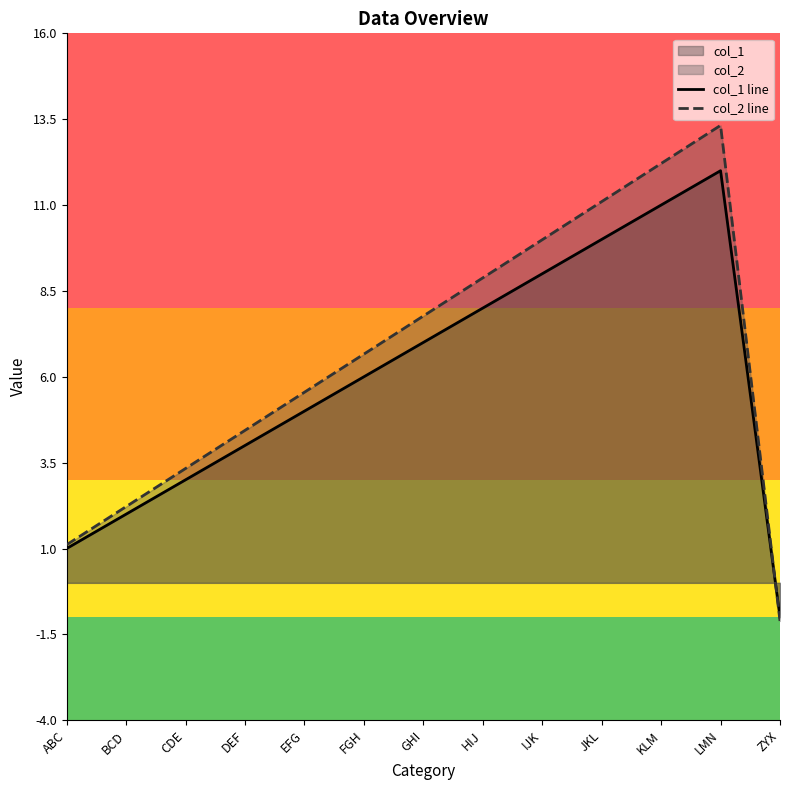

At how many categories does at least one series exceed 4?

9